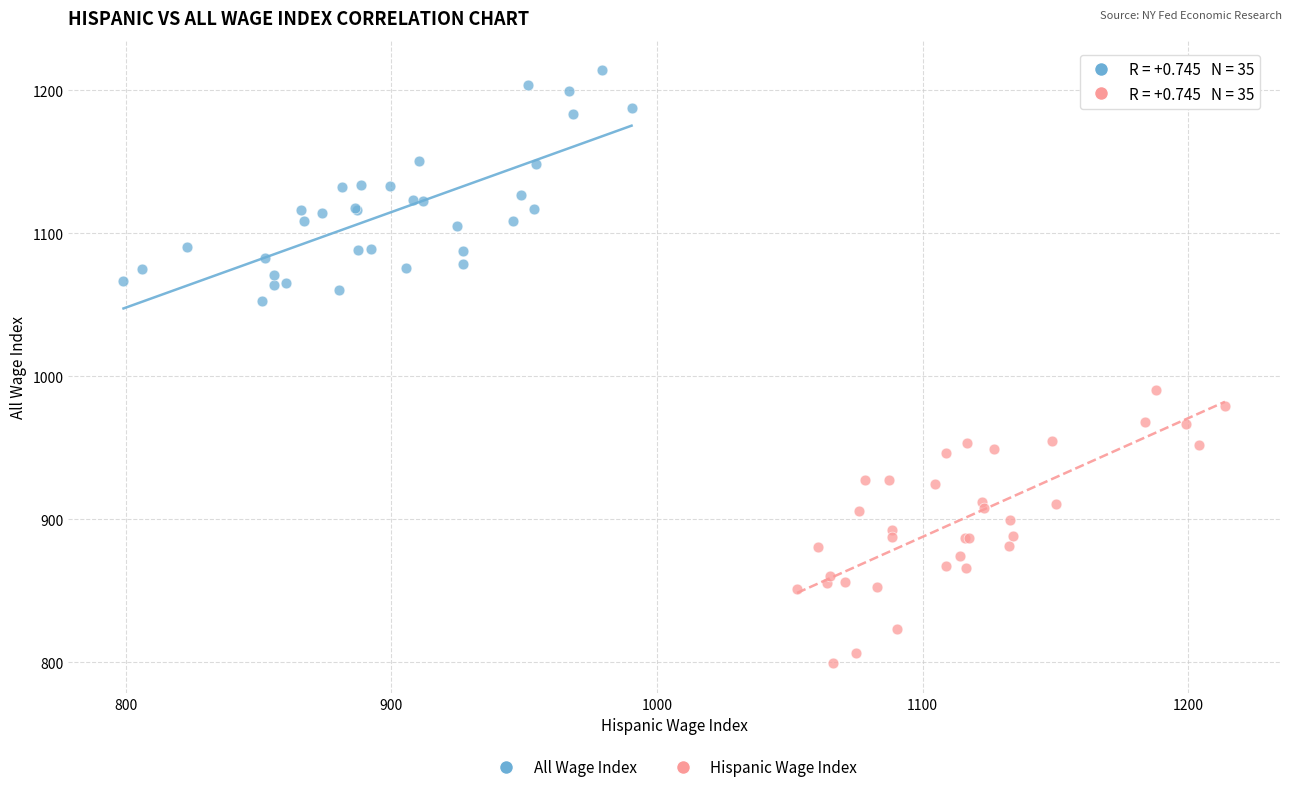

Which series reaches the maximum Y coordinate?

All Wage Index